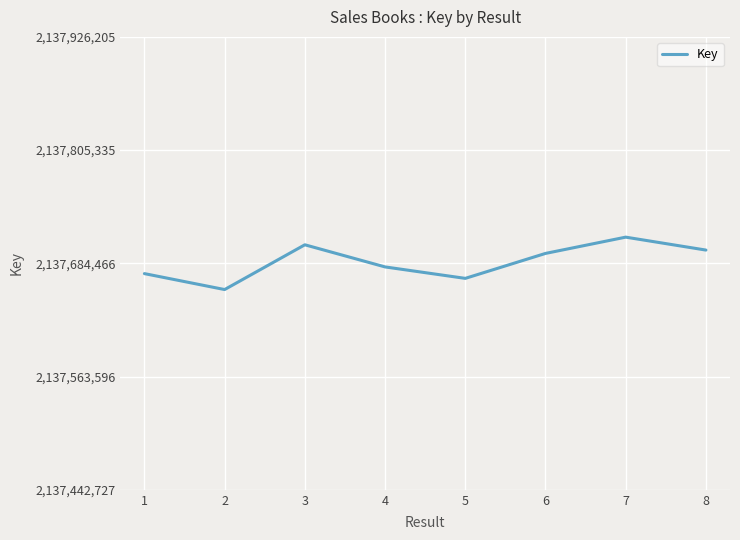

How many series are shown in this chart?

1